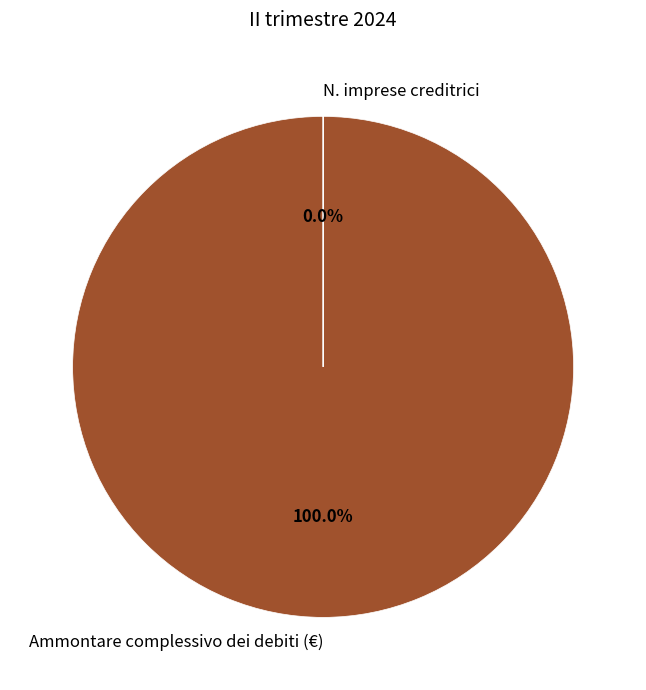

Does any single category account for the majority?

Yes